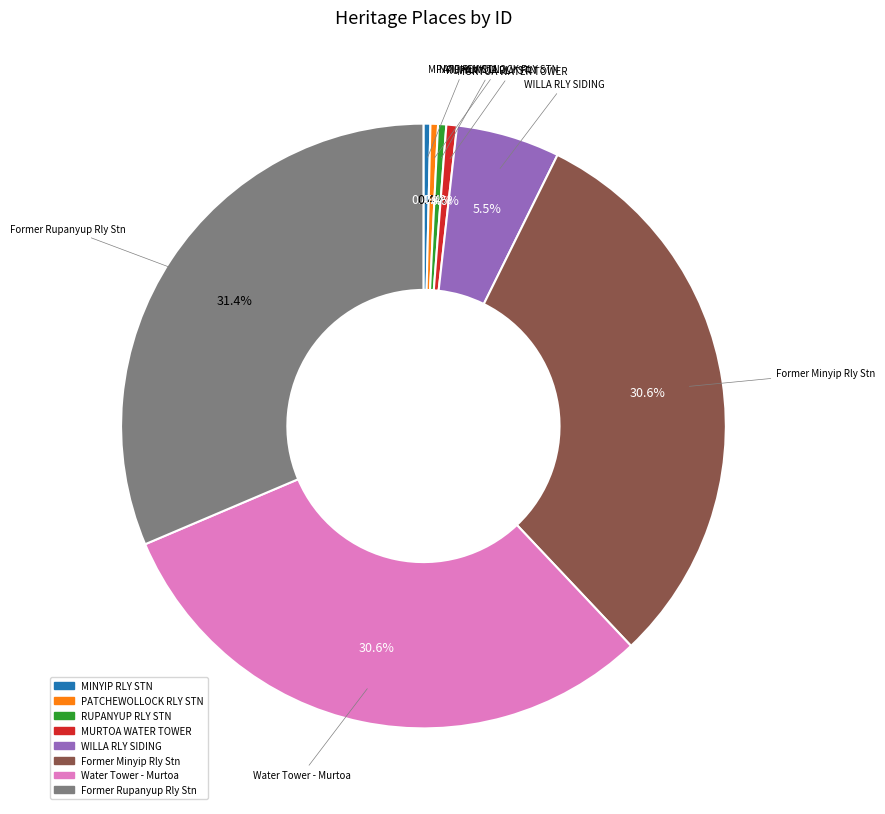

Is there a majority slice in this chart?

No